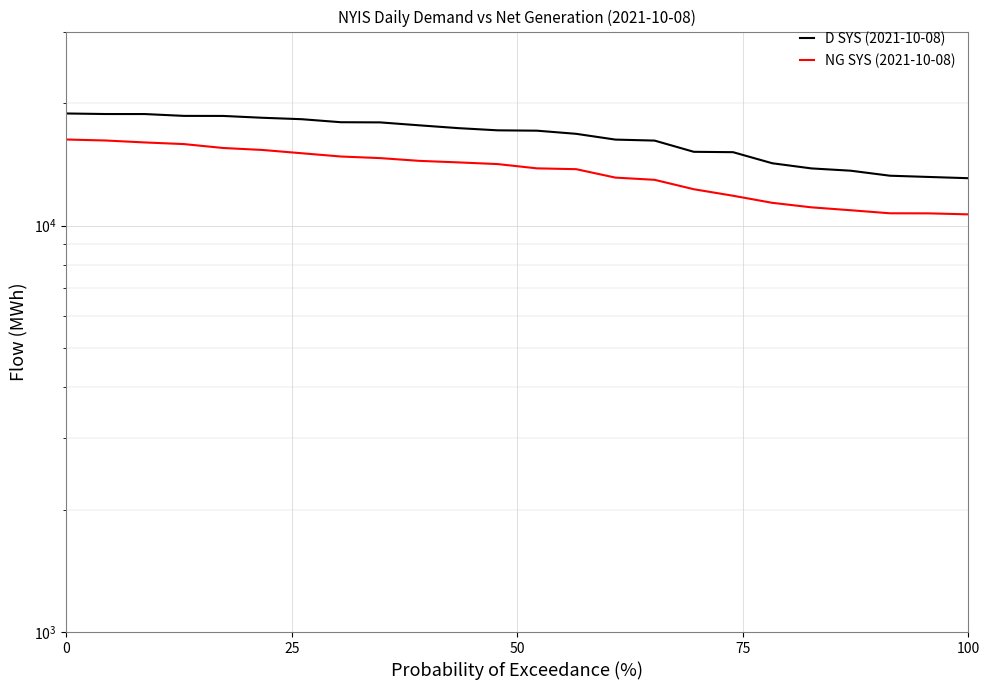

Reading left to right, transcribe all the data shown in this chart.

D SYS (2021-10-08): 18862	18804	18801	18607	18601	18409	18261	17951	17934	17638	17358	17145	17111	16809	16269	16177	15181	15149	14228	13818	13640	13259	13165	13073
NG SYS (2021-10-08): 16276	16185	16008	15860	15513	15341	15059	14782	14650	14422	14297	14161	13823	13759	13117	12954	12281	11837	11371	11084	10903	10717	10712	10652